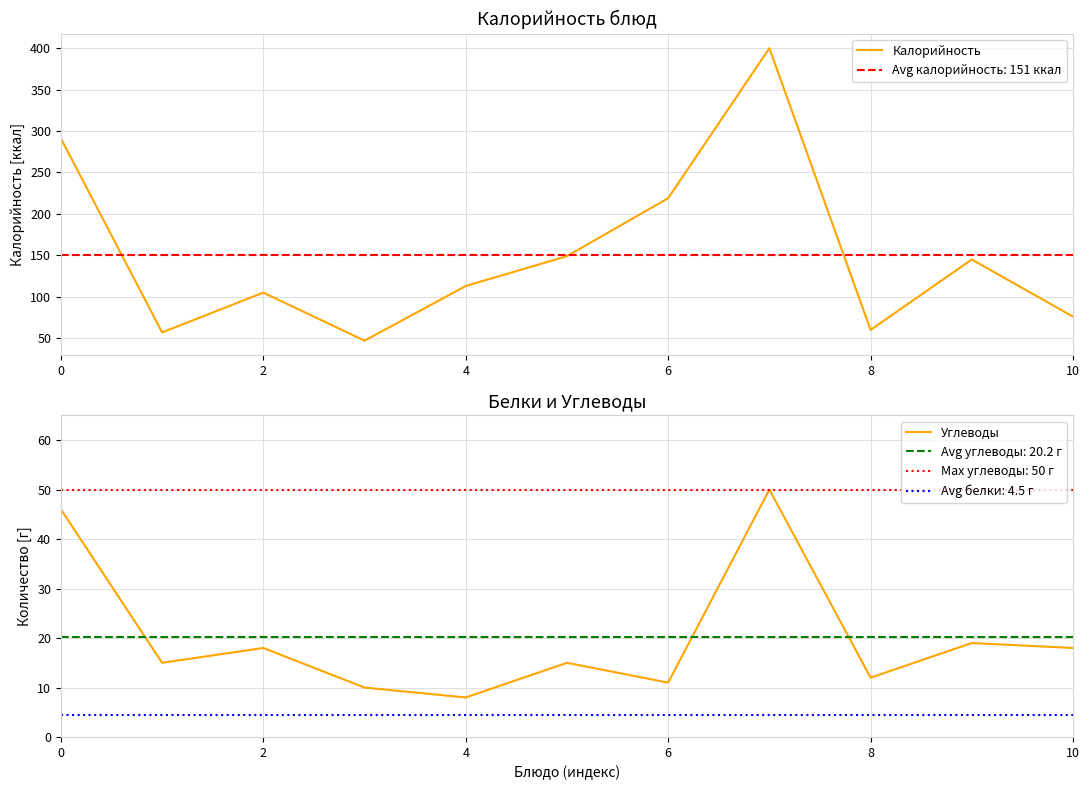

Which series has the largest range (max minus min)?

Калорийность